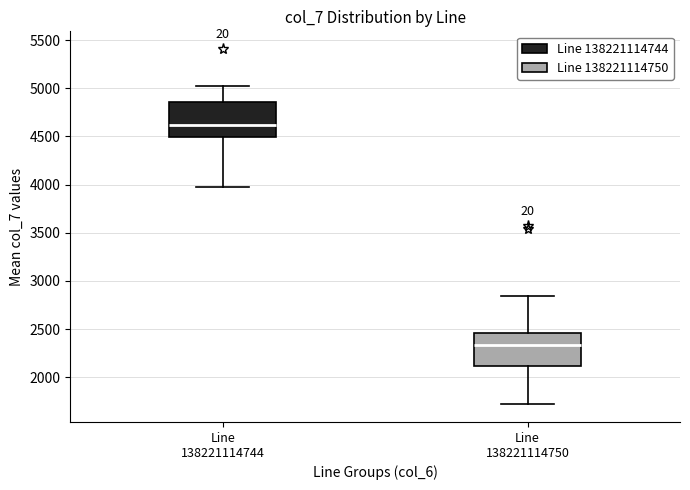

Where does the median line of the box for Line 138221114750 sit on the y-axis? The values are not printed on the chart, so give them approximately, as read against the axis.

2350